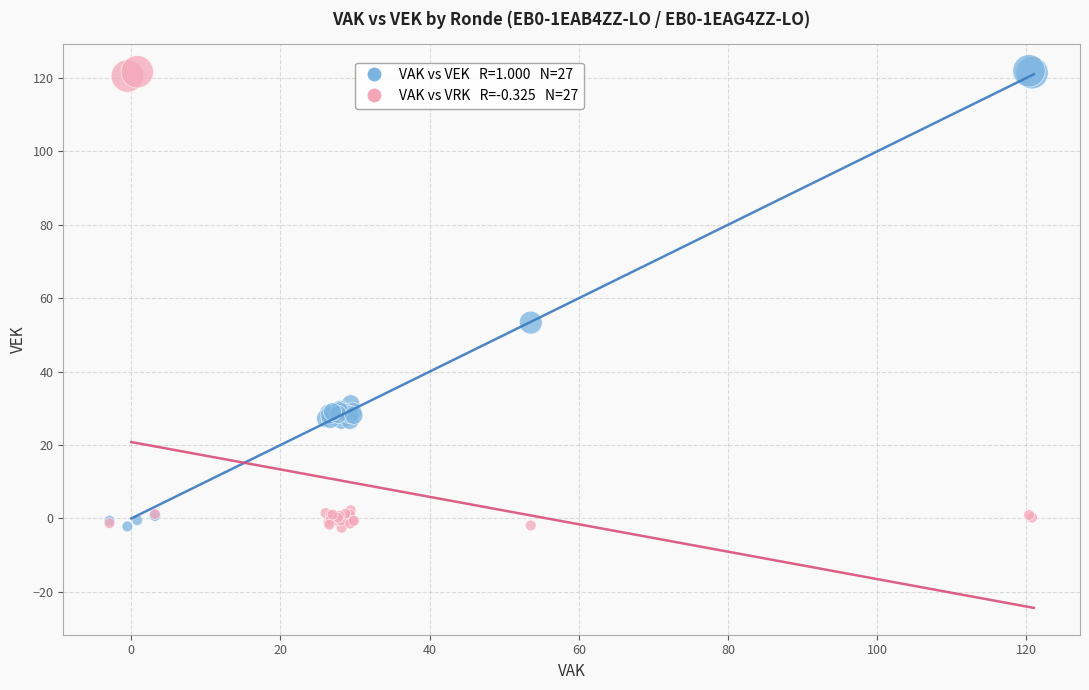

Across all series, what Y value is closest to 59?

53.3